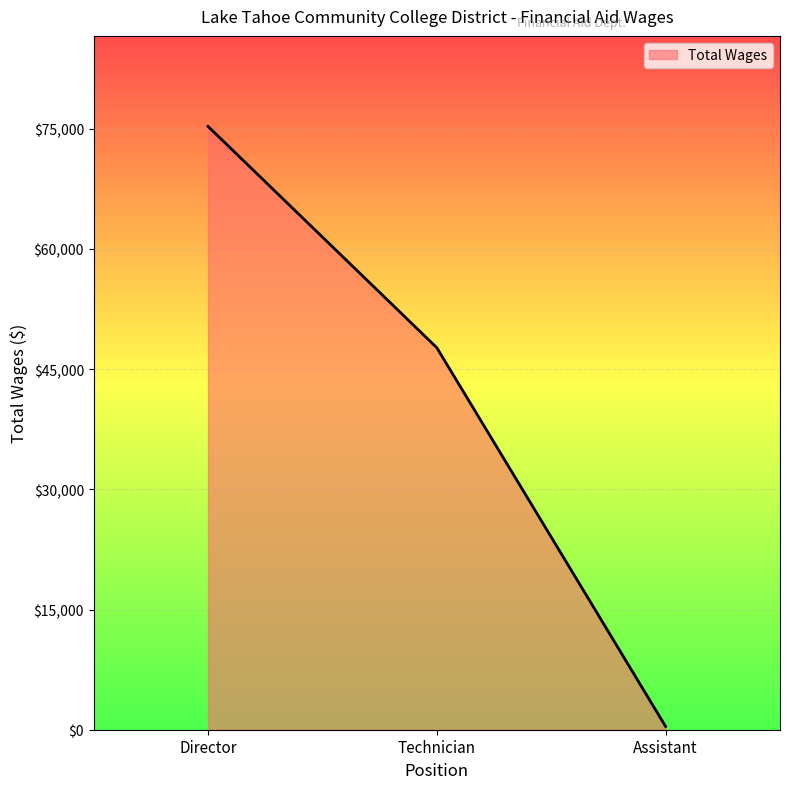

Reading left to right, extract all data points from this chart.

75288	47668	410